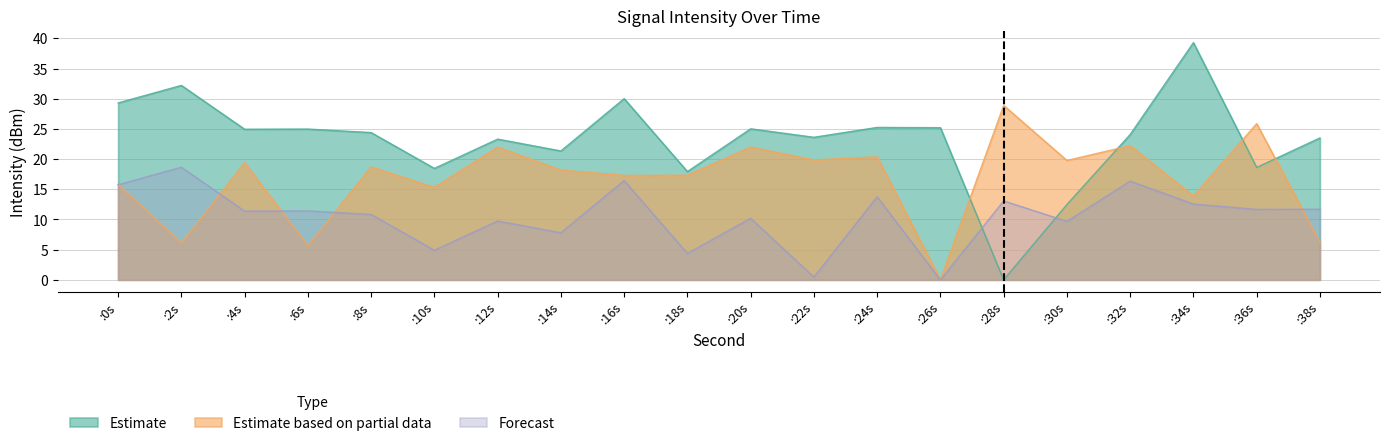

What is the average value of the Forecast series?

10.5